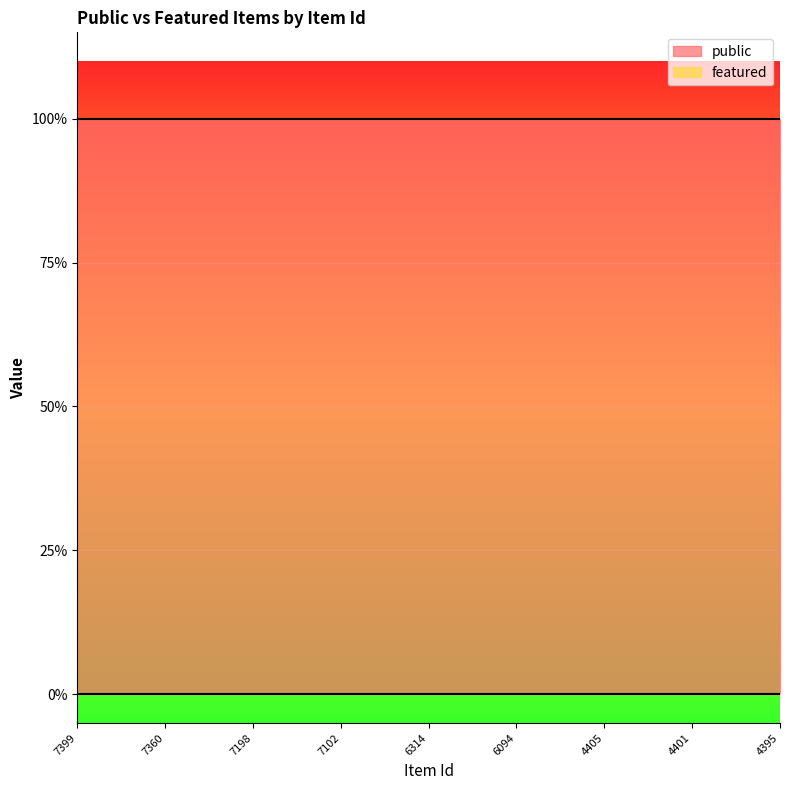

Is it true that featured equals 0 at 4401?

True